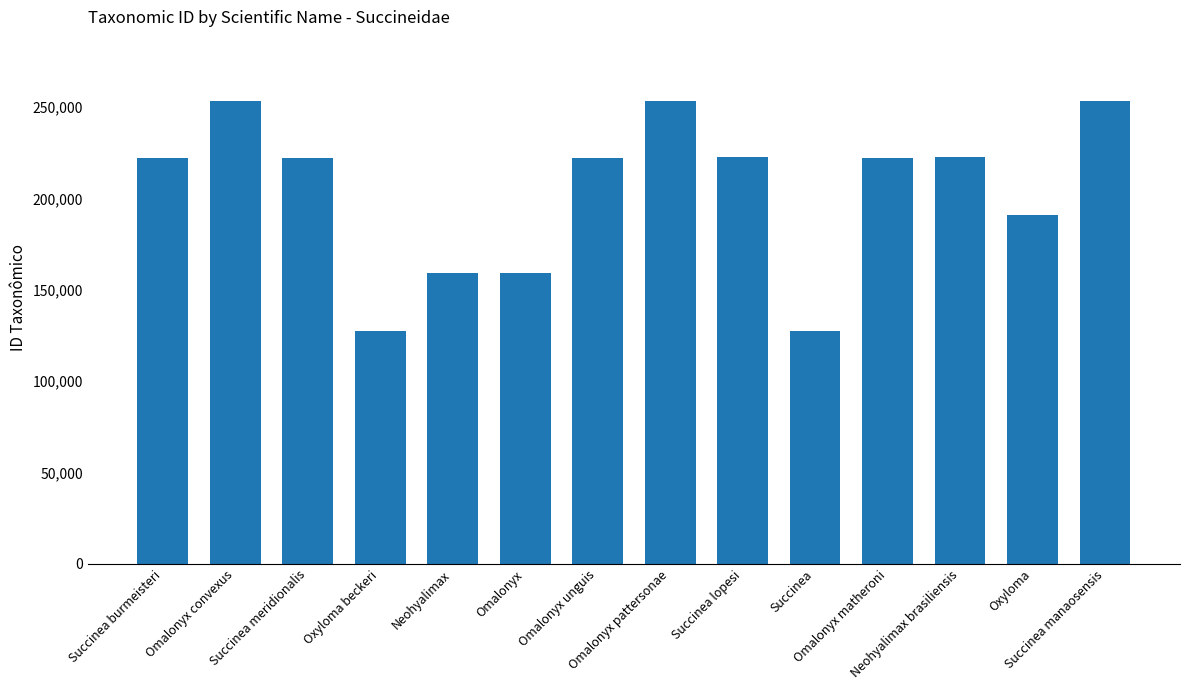

What position from the right is Succinea lopesi?

6